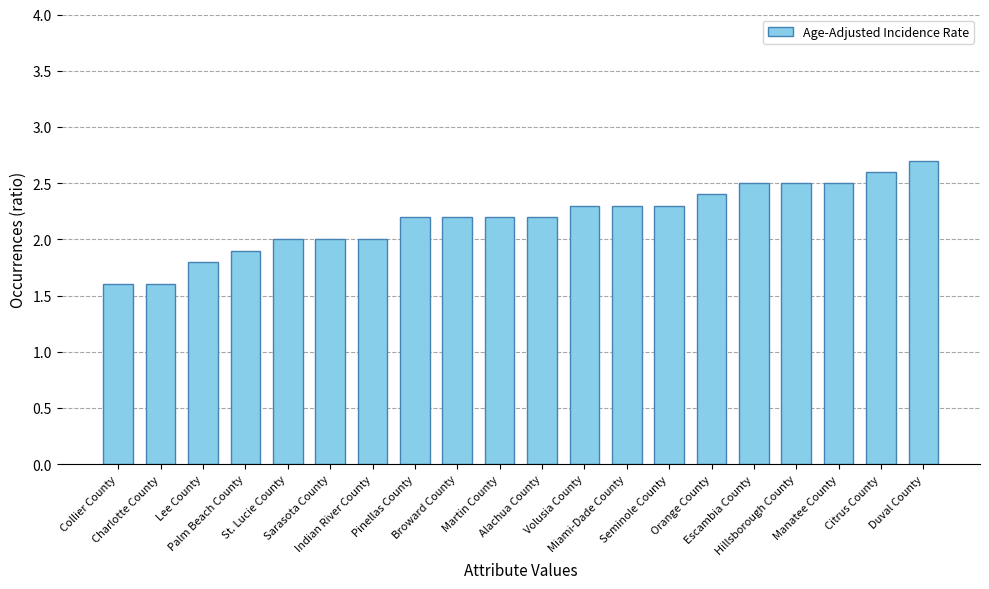

What value does the data have at Alachua County?

2.2